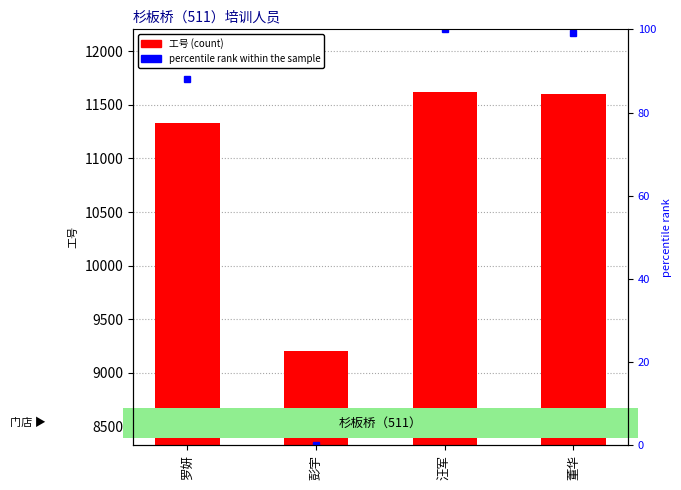

Does the chart contain stacked bars?

No